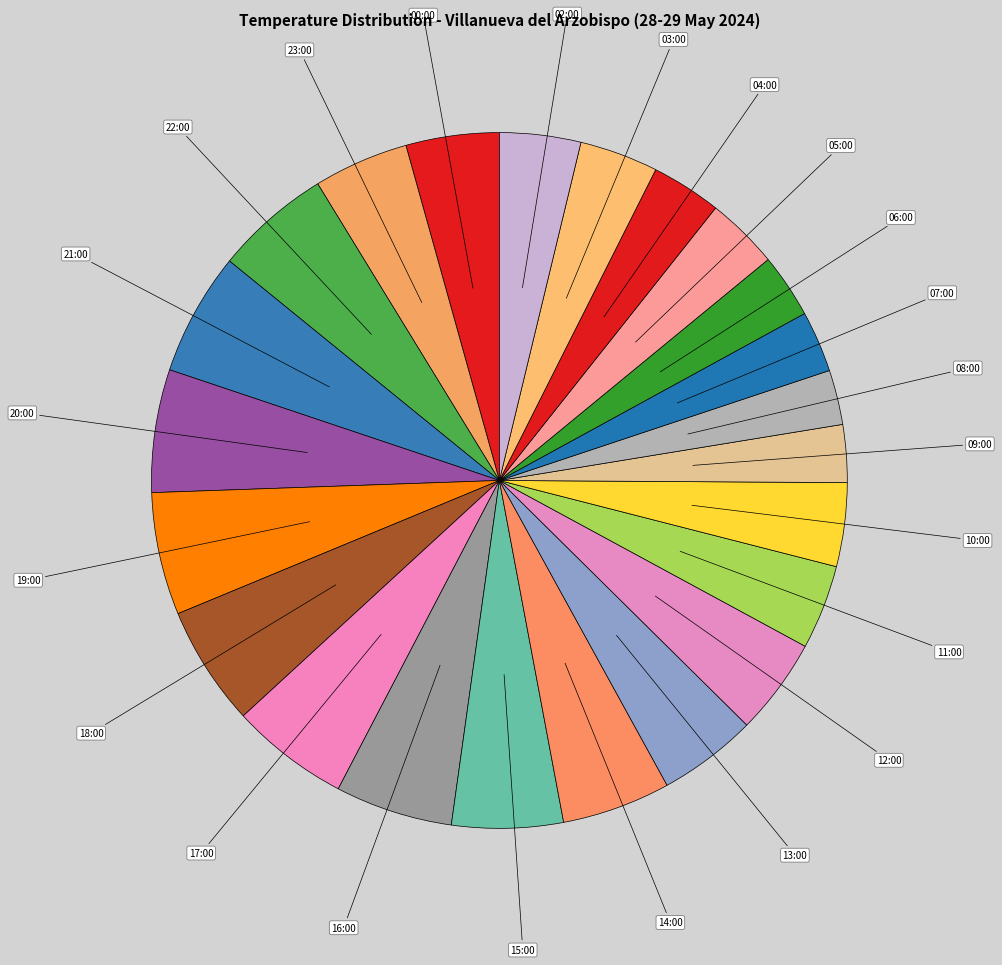

Combined, do 06:00 and 21:00 account for over 50%?

No